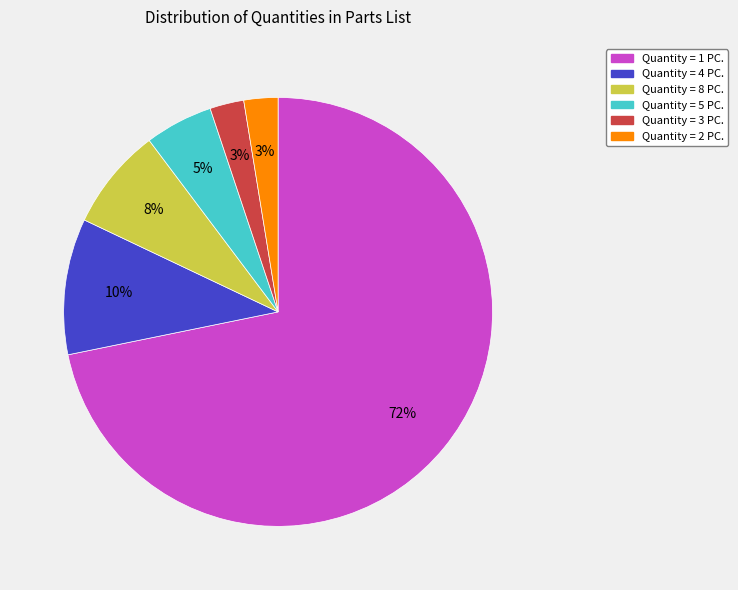

To the nearest percent, what is the average slice percentage?

17%